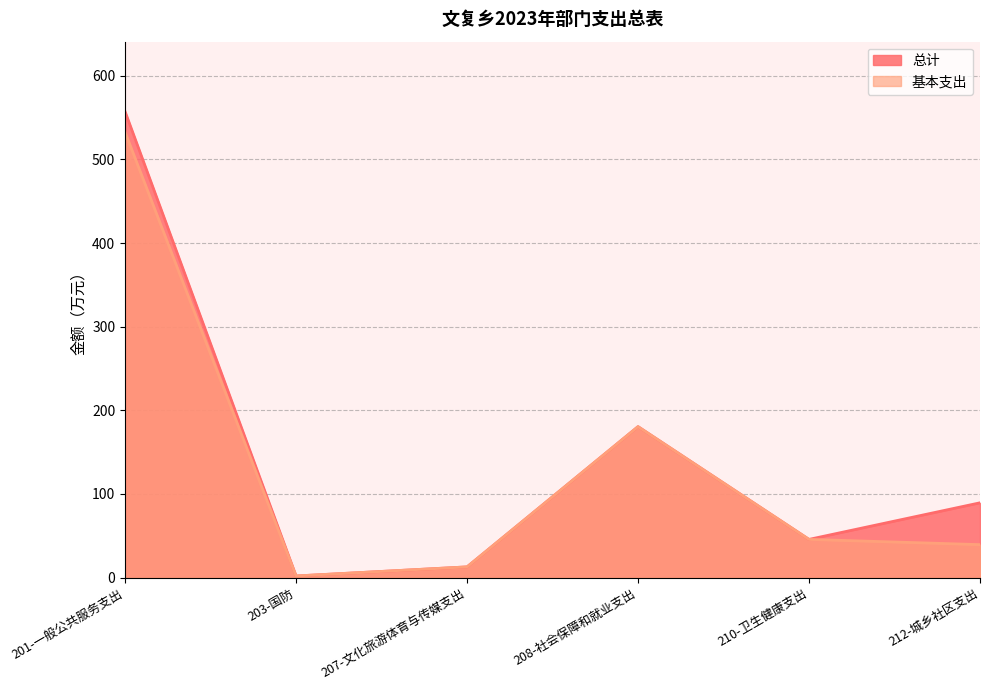

True or false: 总计 and 基本支出 intersect in this chart.

False